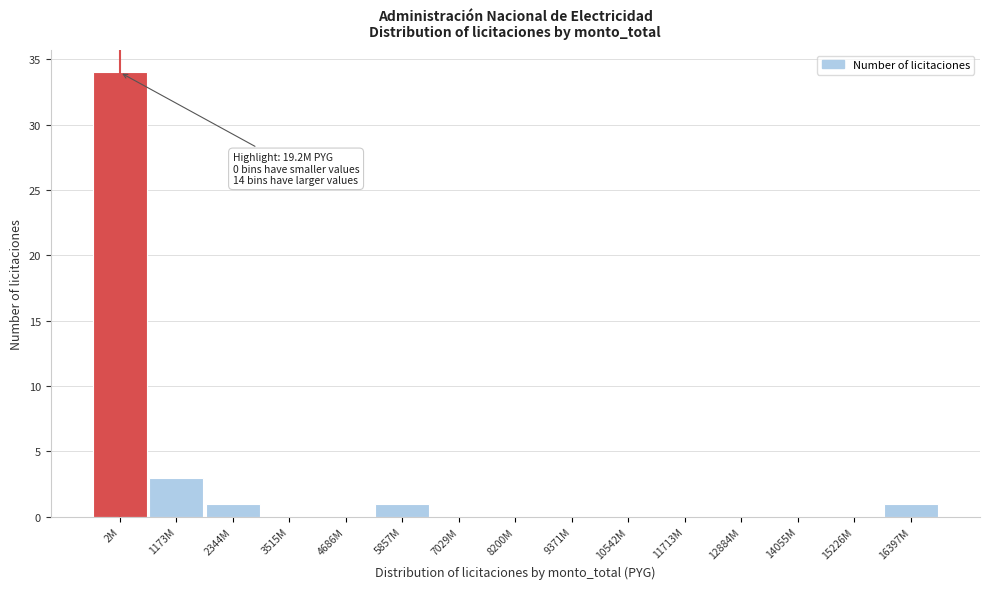

Reading left to right, extract all data points from this chart.

2M=34	1173M=3	2344M=1	3515M=0	4686M=0	5857M=1	7029M=0	8200M=0	9371M=0	10542M=0	11713M=0	12884M=0	14055M=0	15226M=0	16397M=1